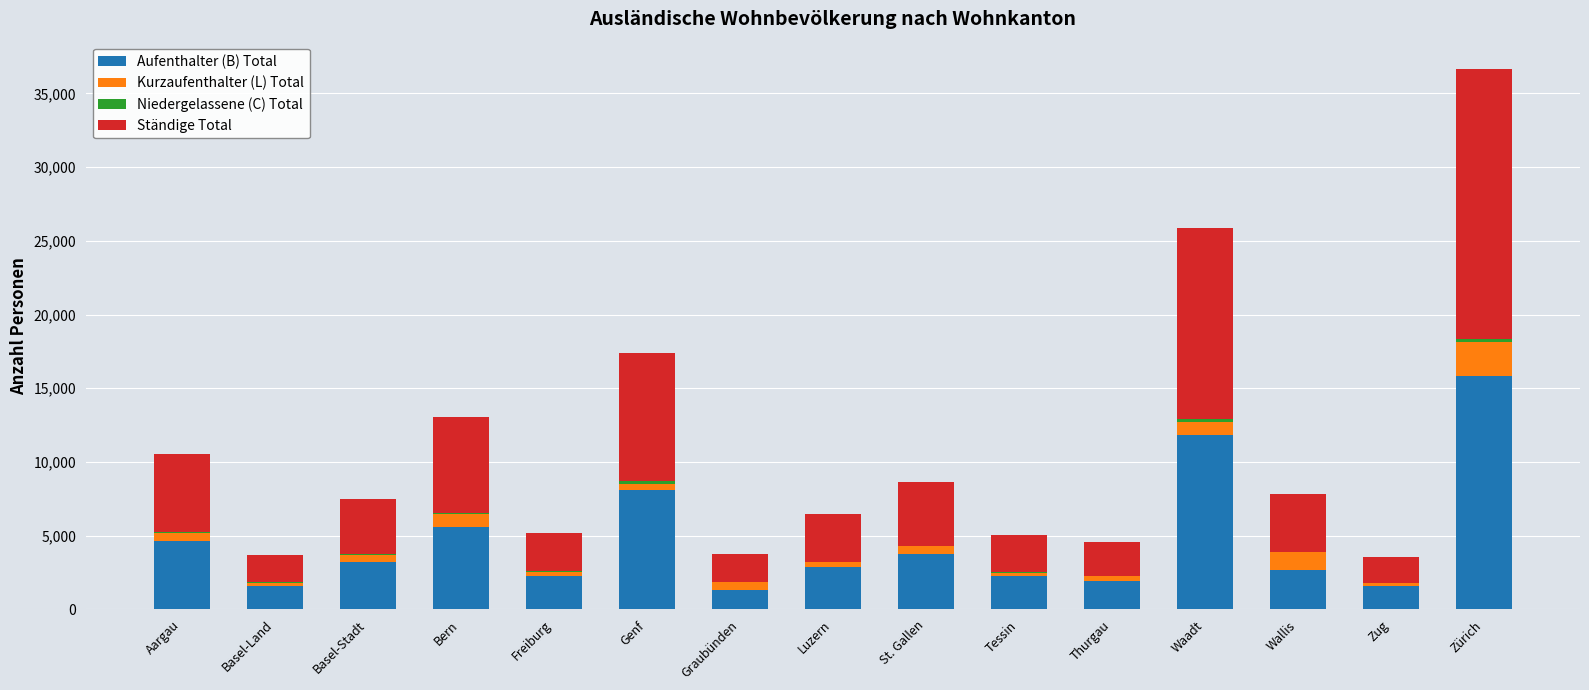

At which category is the sum across all series the highest?

Zürich